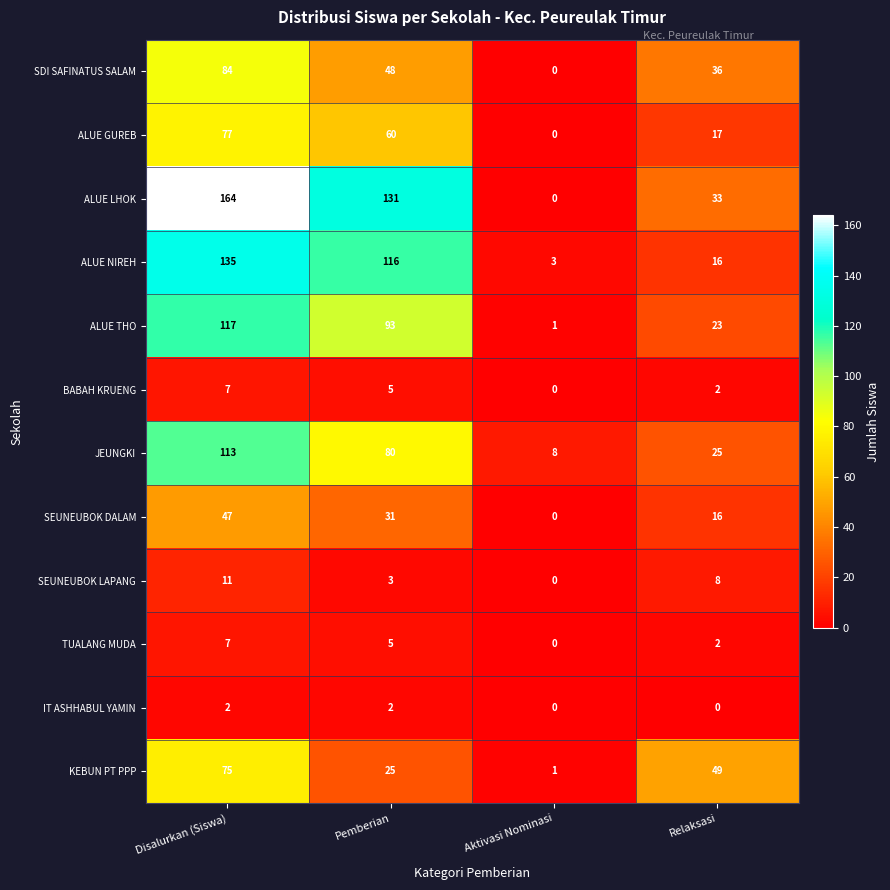

At which category does the chart reach its peak across all series?

Disalurkan (Siswa)